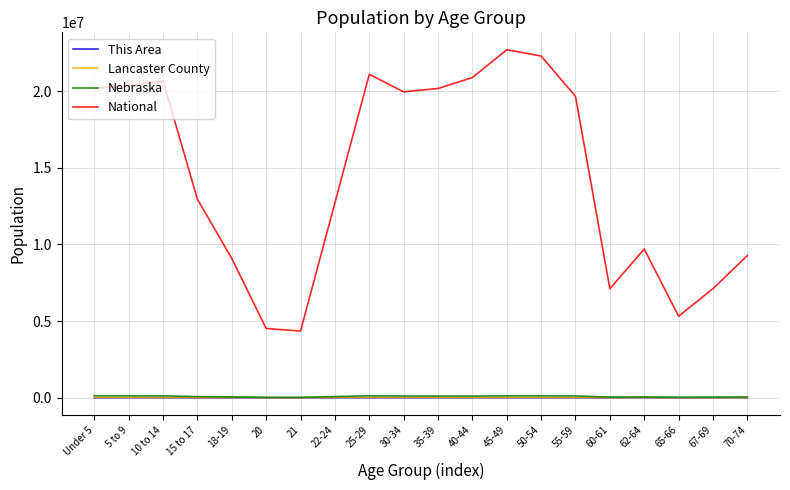

True or false: National and Nebraska intersect in this chart.

False